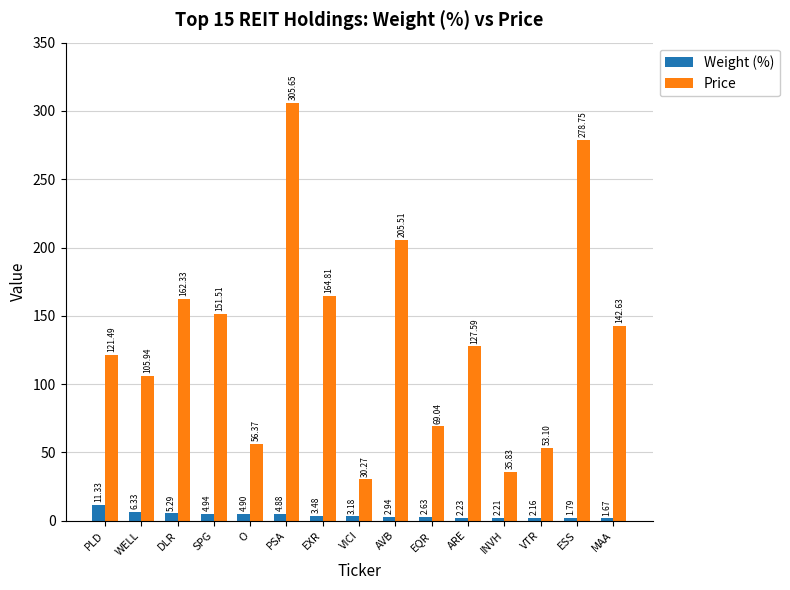

What is the difference between the Price values at DLR and EXR?

2.5